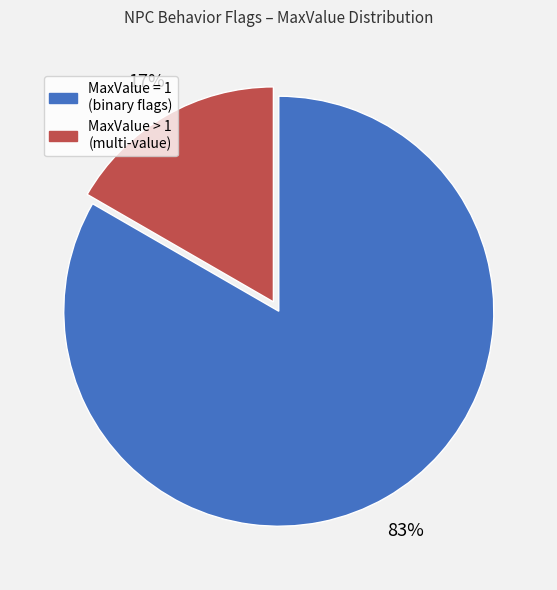

Does any single category account for the majority?

Yes